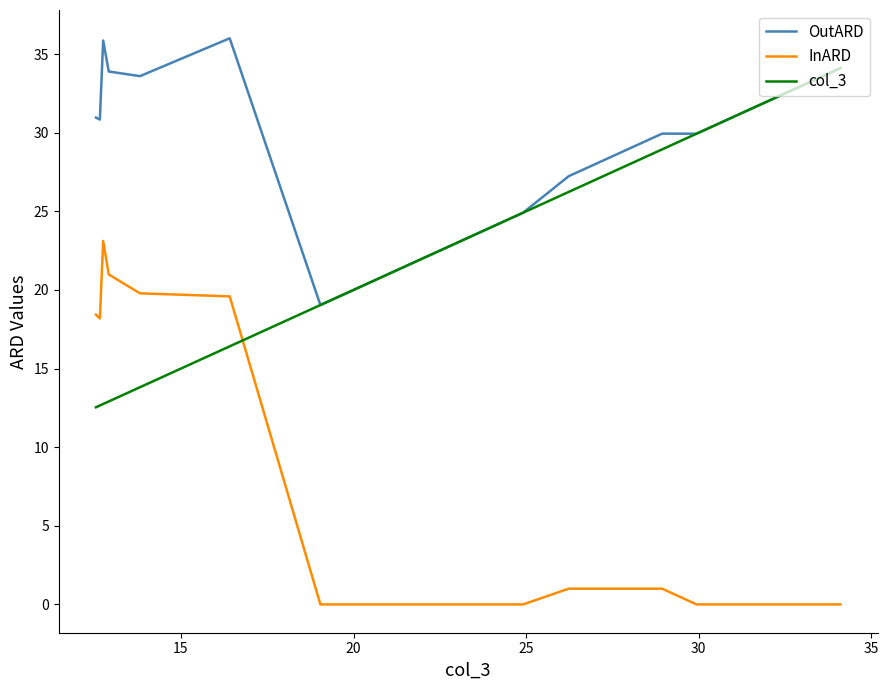

List the series in order of their overall mean, lowest first.

InARD, col_3, OutARD